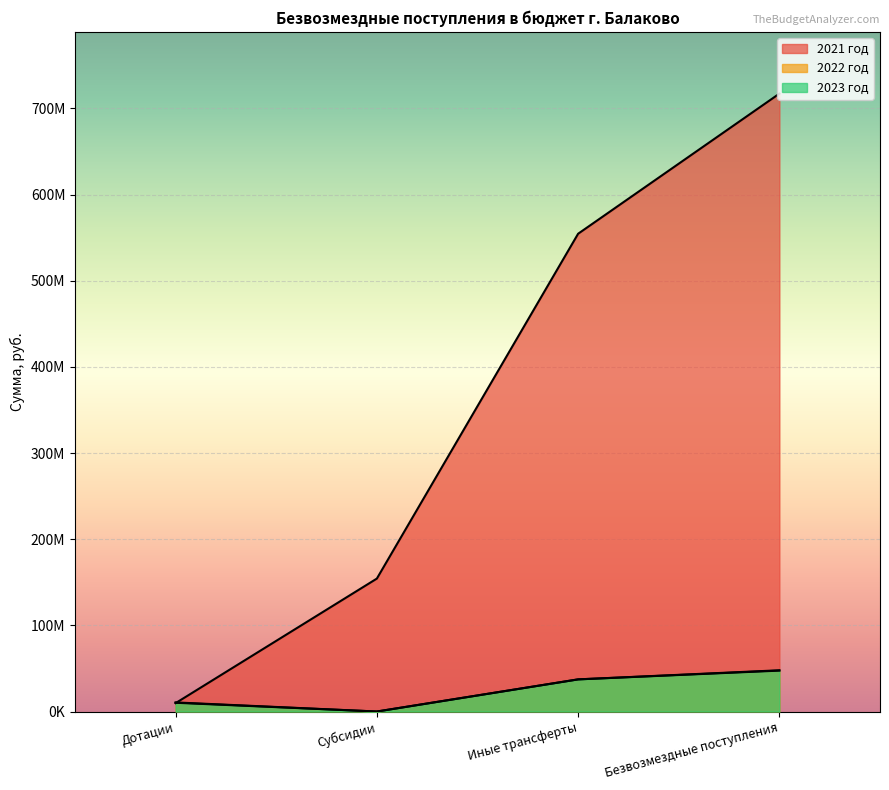

Reading left to right, transcribe all the data shown in this chart.

2021 год: Дотации=9737400.0	Субсидии=154288220.0	Иные трансферты=554472254.2	Безвозмездные поступления=717056980.4
2022 год: Дотации=10163700.0	Субсидии=0.0	Иные трансферты=37306600.0	Безвозмездные поступления=47470300.0
2023 год: Дотации=10557600.0	Субсидии=0.0	Иные трансферты=37306600.0	Безвозмездные поступления=47864200.0